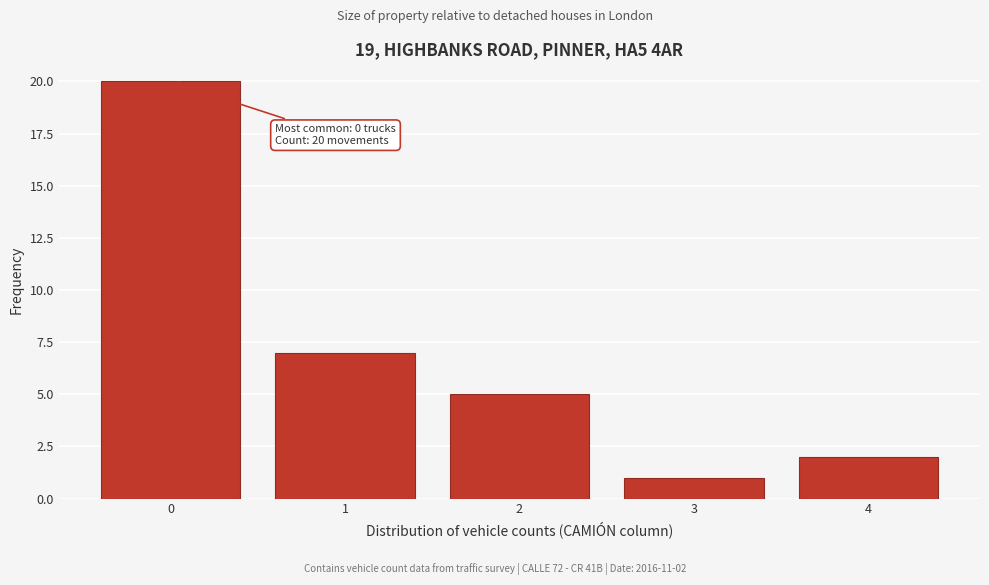

Reading left to right, transcribe all the data shown in this chart.

0=20	1=7	2=5	3=1	4=2